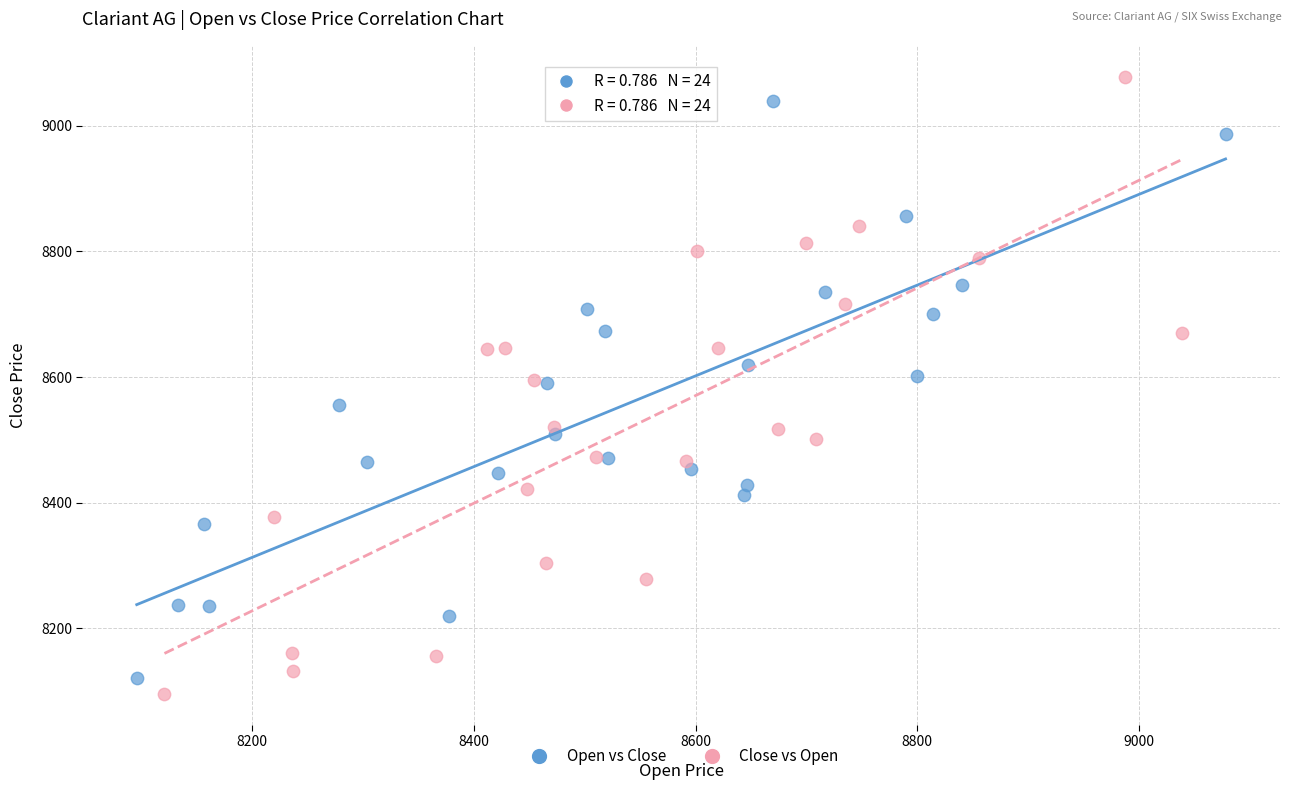

What are all the series names shown in the legend?

Open vs Close, Close vs Open